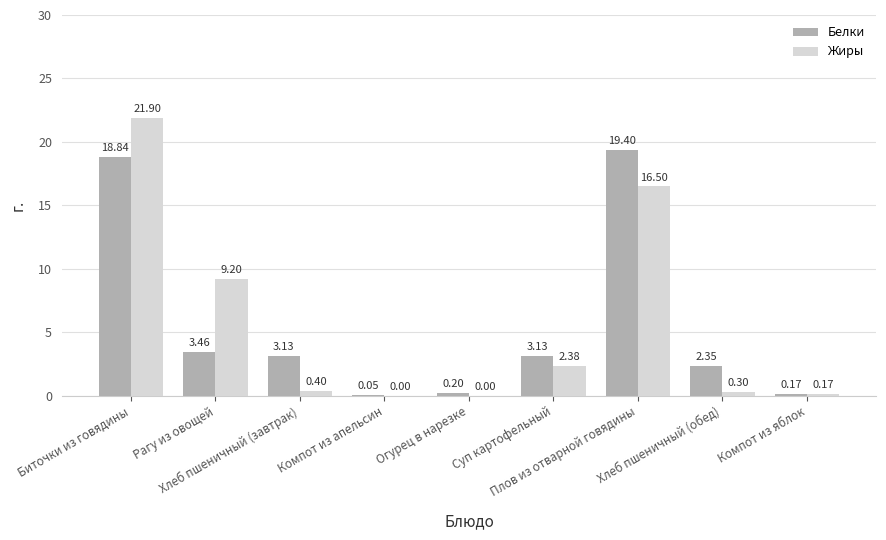

What is the sum of all Белки values?

50.7